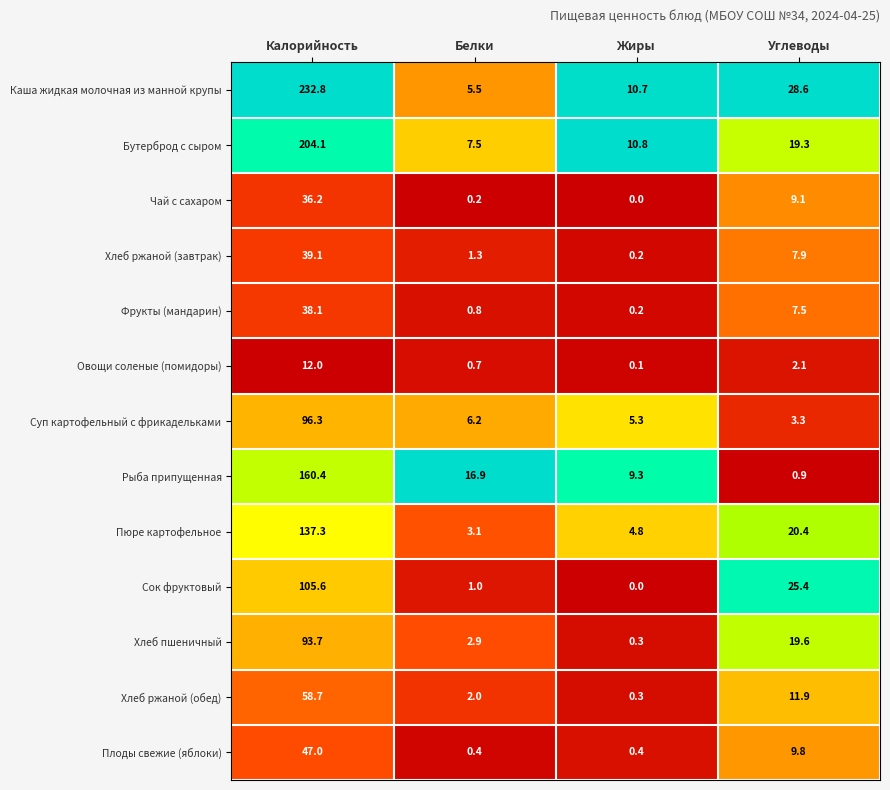

Between Калорийность and Углеводы, which series saw the biggest shift?

Каша жидкая молочная из манной крупы